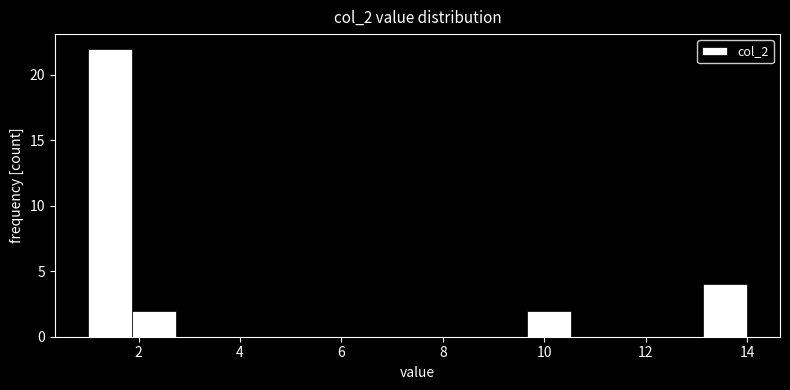

Reading left to right, list every bar in this chart as the range it spans on the x-axis followed by its height. Neither the bar edges nor the heights are printed on the chart, so give them approximately, as read against the axes.

1.0 to 1.8: 22
1.8 to 2.8: 2
2.8 to 3.6: 0
3.6 to 4.4: 0
4.4 to 5.4: 0
5.4 to 6.2: 0
6.2 to 7.0: 0
7.0 to 8.0: 0
8.0 to 8.8: 0
8.8 to 9.6: 0
9.6 to 10.6: 2
10.6 to 11.4: 0
11.4 to 12.2: 0
12.2 to 13.2: 0
13.2 to 14.0: 4